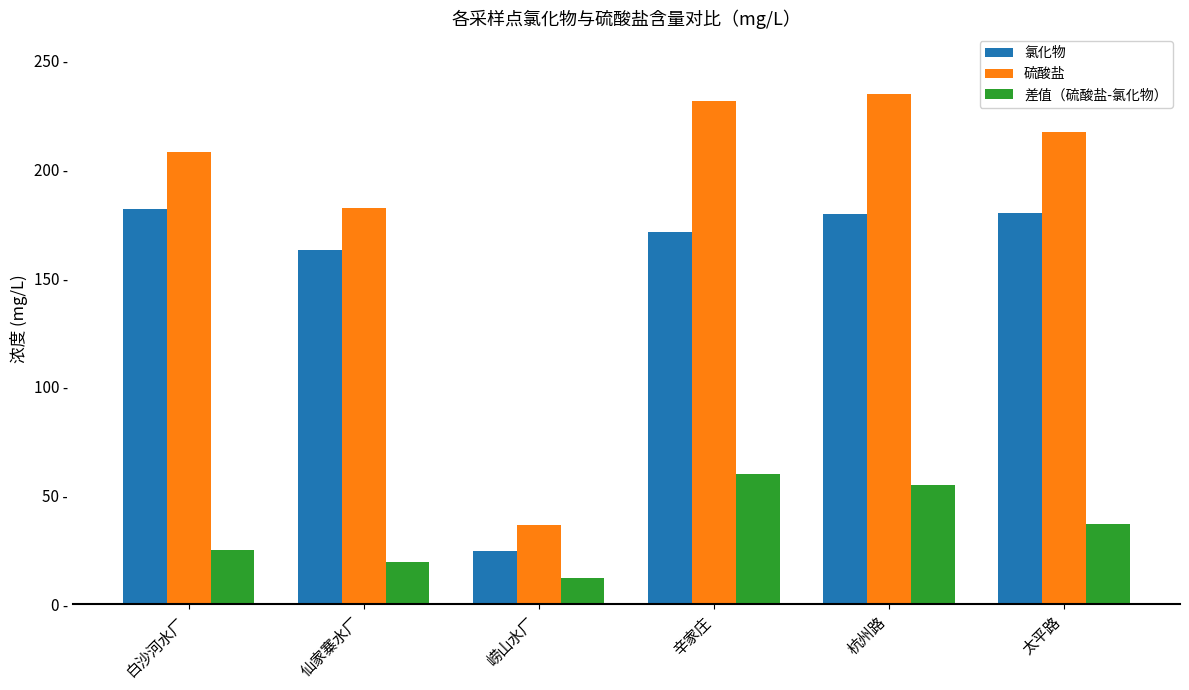

Which series has the widest spread of values?

硫酸盐